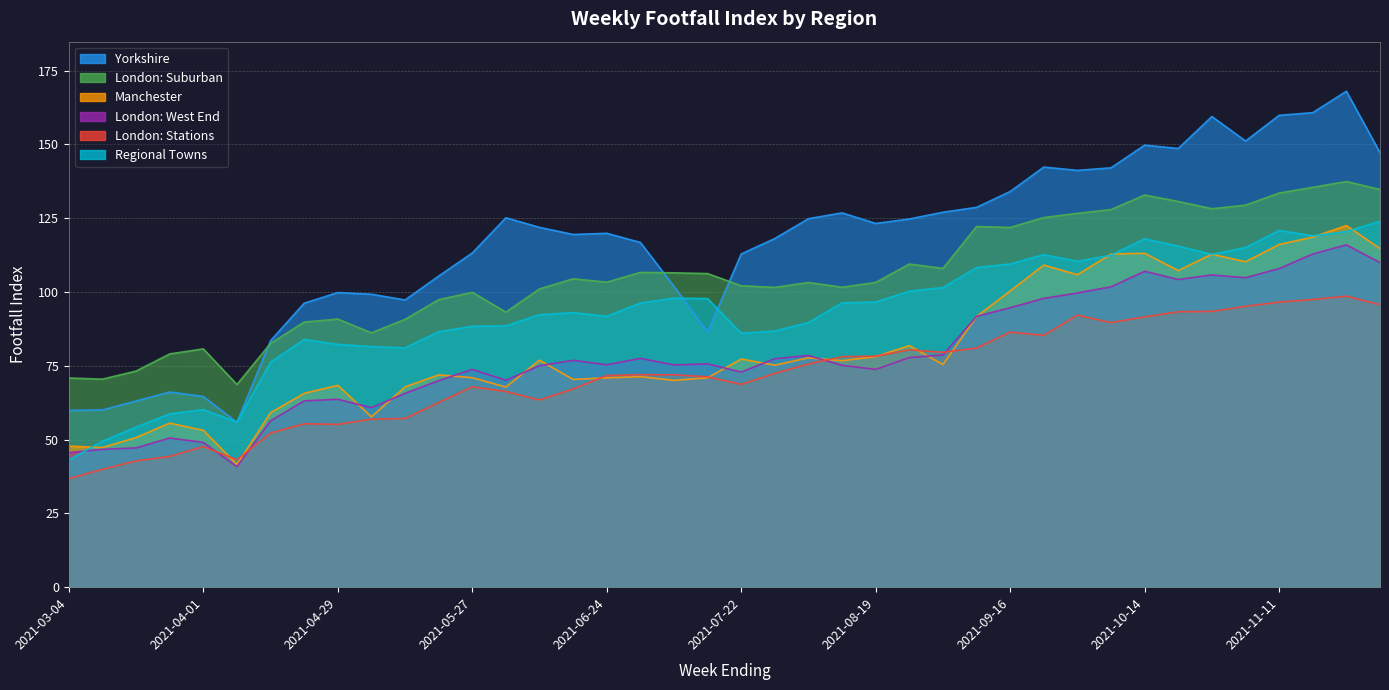

At which category is the sum across all series the highest?

2021-11-25